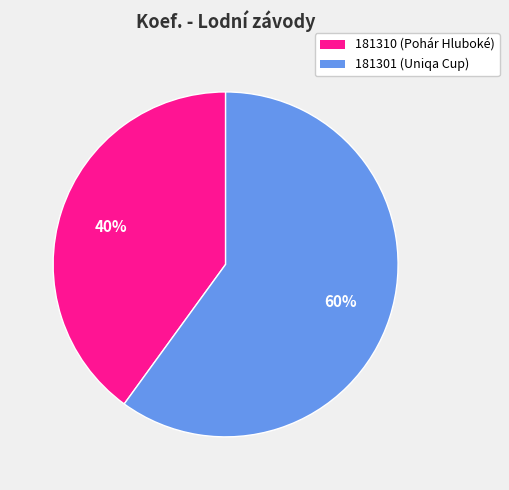

To the nearest percent, what is the difference between the 181301 and 181310 slice percentages?

20%